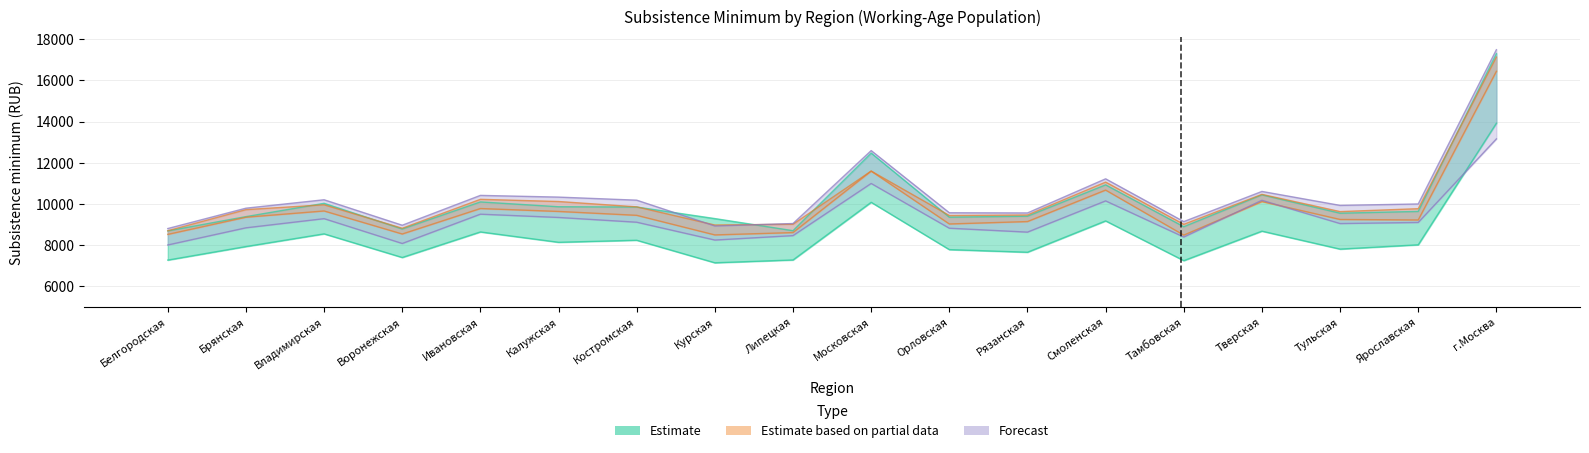

What is the spread (max minus min) of values at Рязанская?

1906